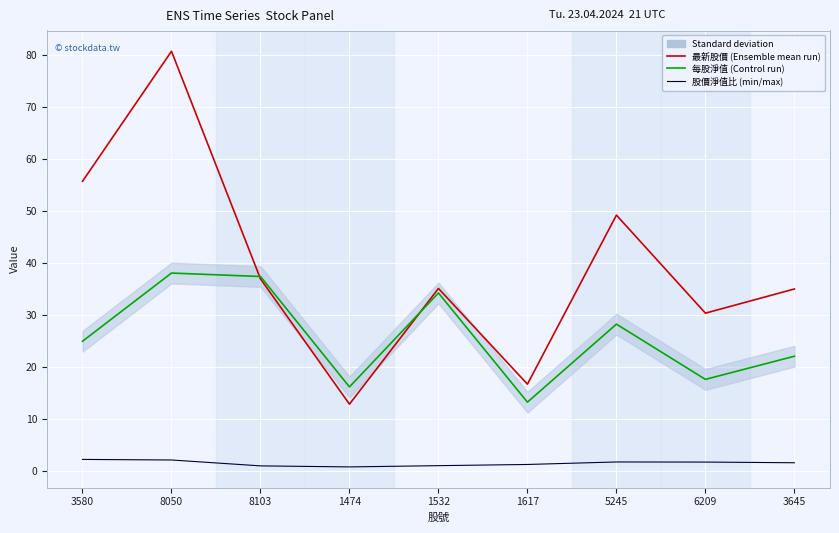

What are all the series names shown in the legend?

最新股價, 每股淨值, 股價淨值比